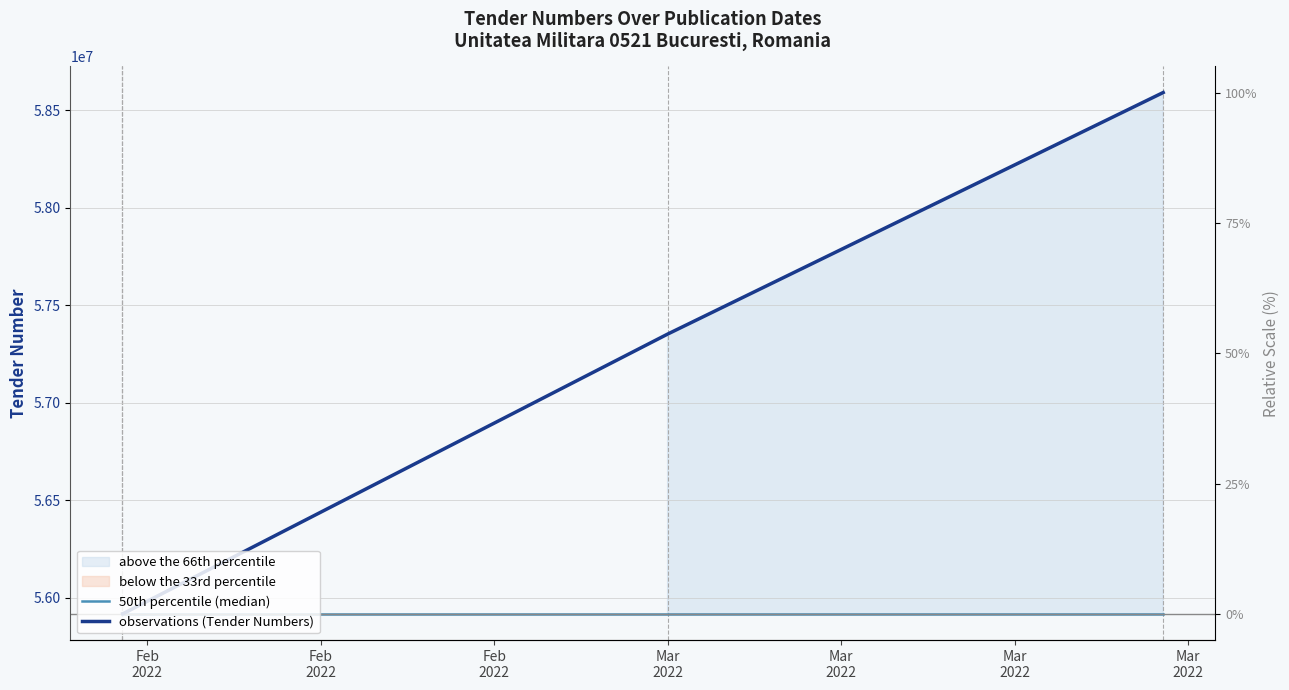

Which label corresponds to the largest value in the chart?

Mar
2022